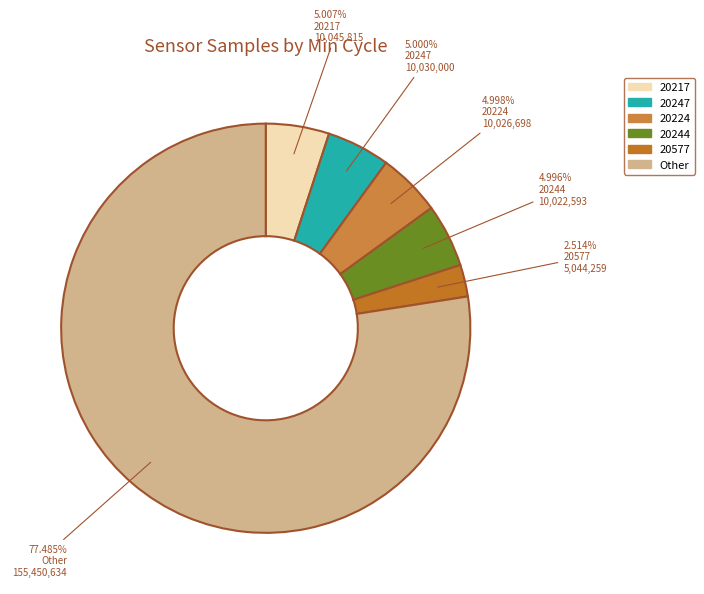

How many segments does this pie chart have?

6